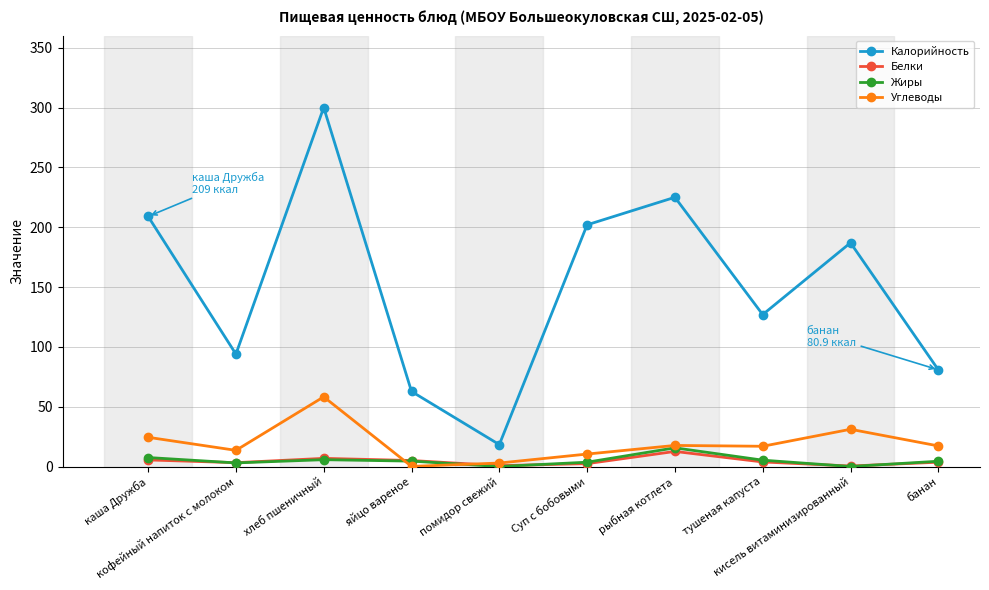

What are all the series names shown in the legend?

Калорийность, Белки, Жиры, Углеводы